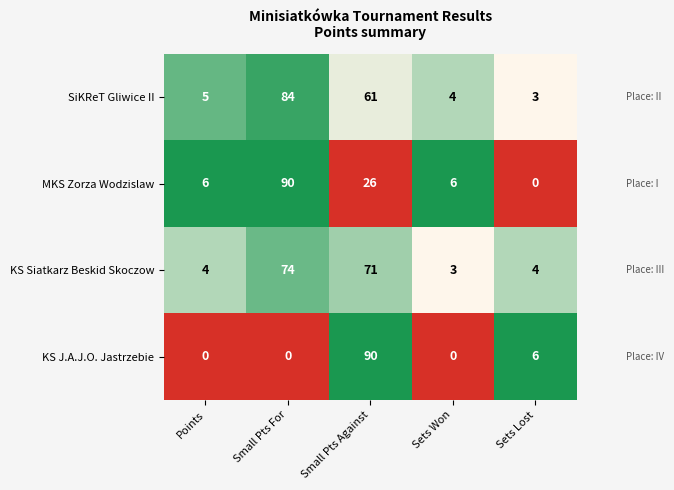

What is the total value across all series at Small Pts For?

248